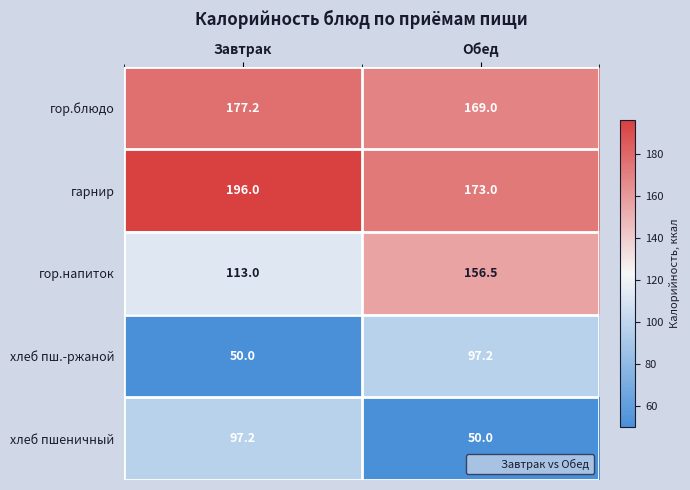

Reading left to right, transcribe all the data shown in this chart.

гор.блюдо: 177.2	169.0
гарнир: 196.0	173.0
гор.напиток: 113.0	156.5
хлеб пш.-ржаной: 50.0	97.2
хлеб пшеничный: 97.2	50.0